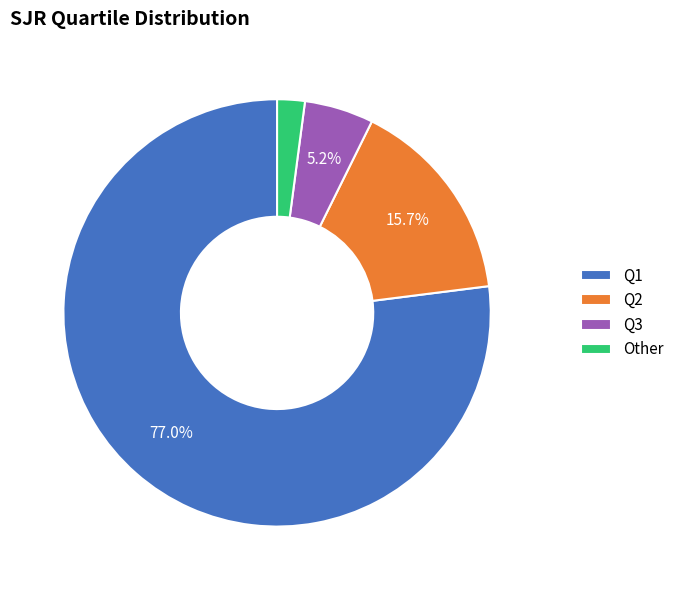

What is the ratio of the value at Q3 to the value at Other?

2.5